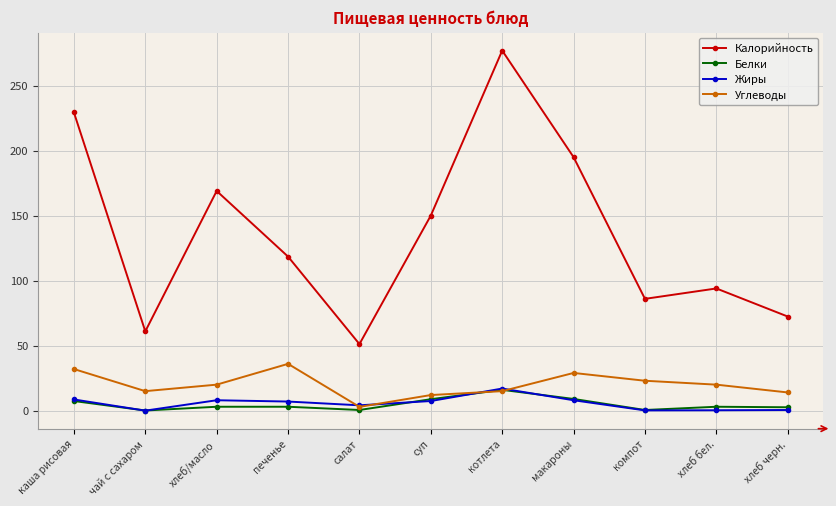

At how many categories does at least one series exceed 24?

11